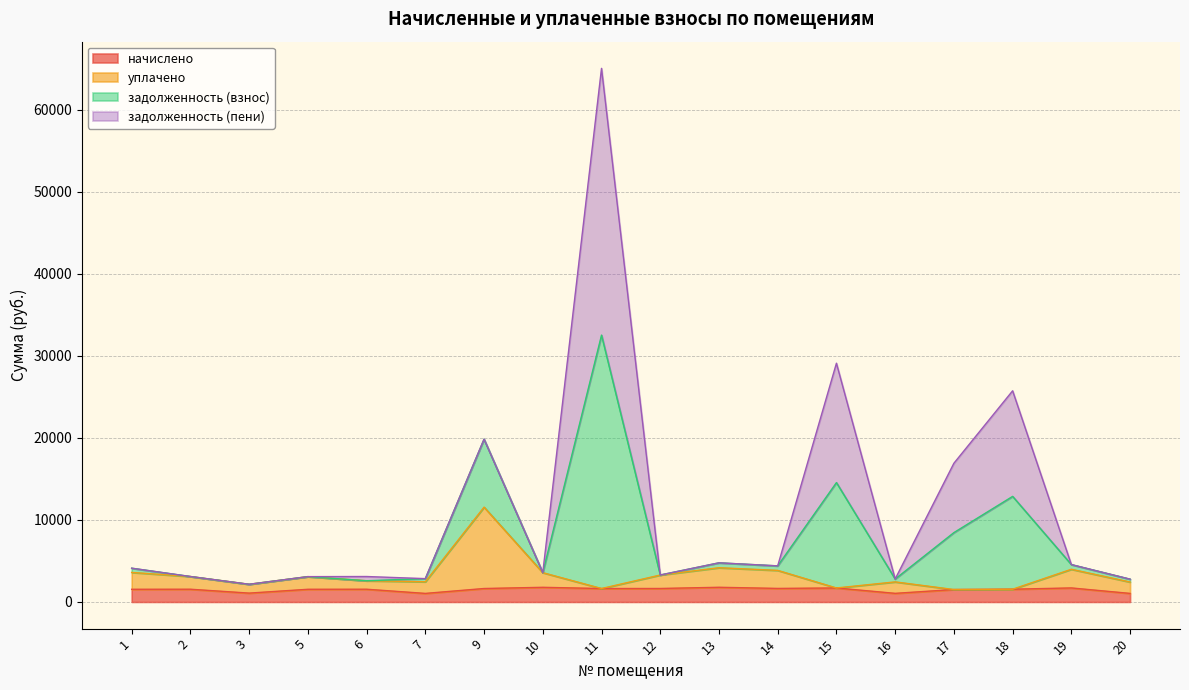

Does the chart have visible grid lines?

Yes